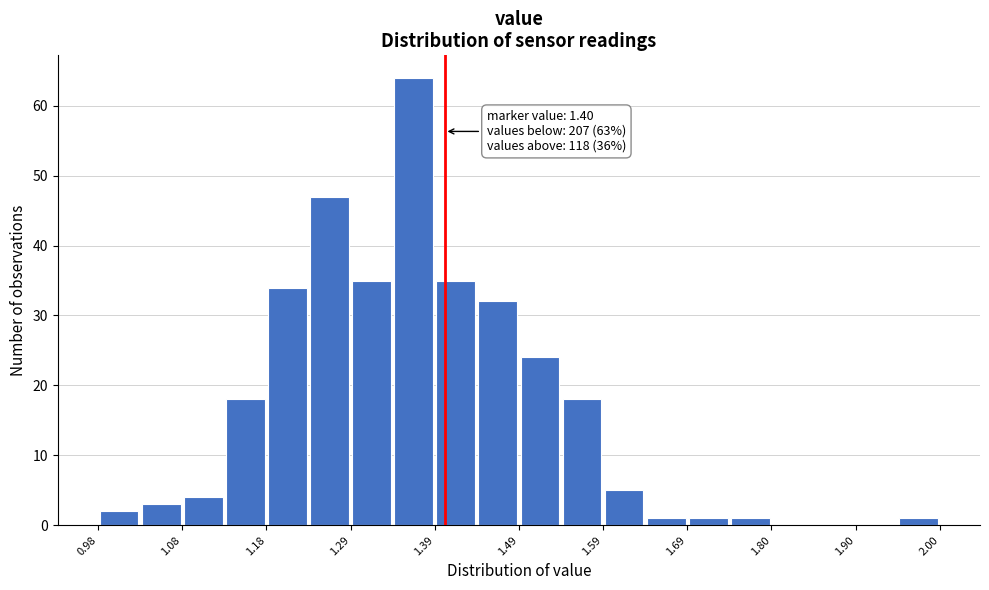

Around what value on the x-axis is the tallest bar? Give the approximate position of its centre, as read against the axis.

1.36